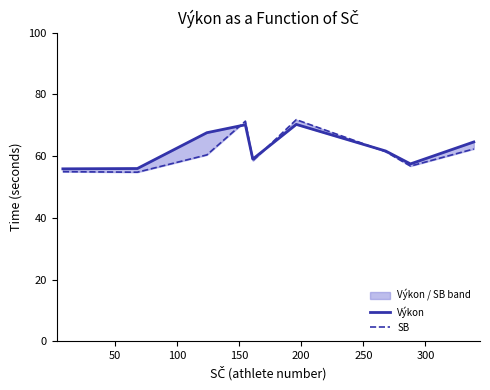

True or false: SB and Výkon cross at least once.

True